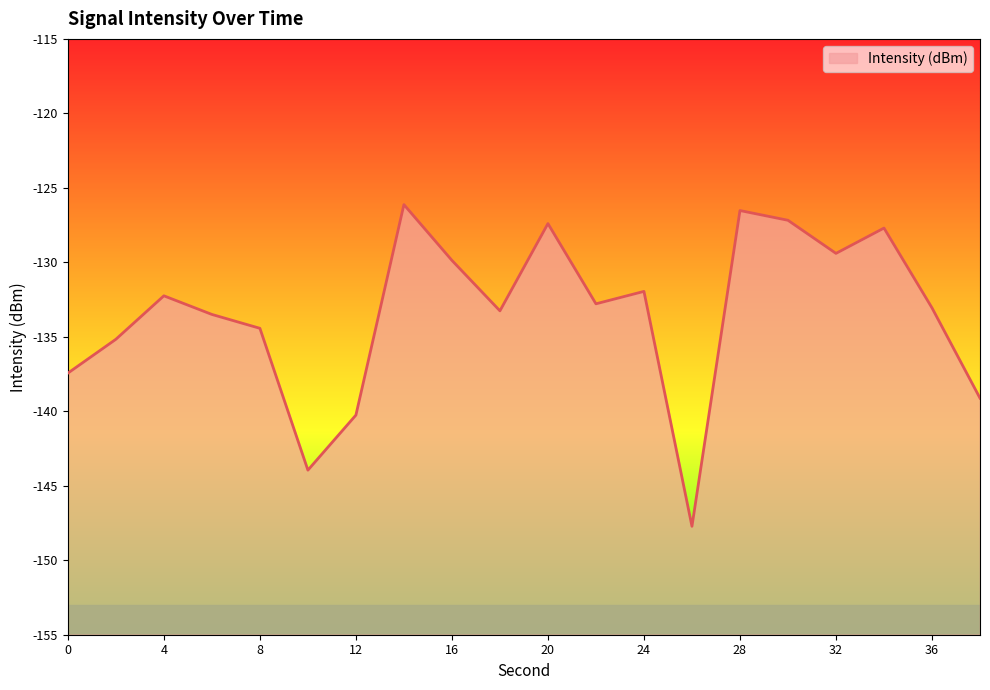

What is the value of the 12th point from the left?

-132.8